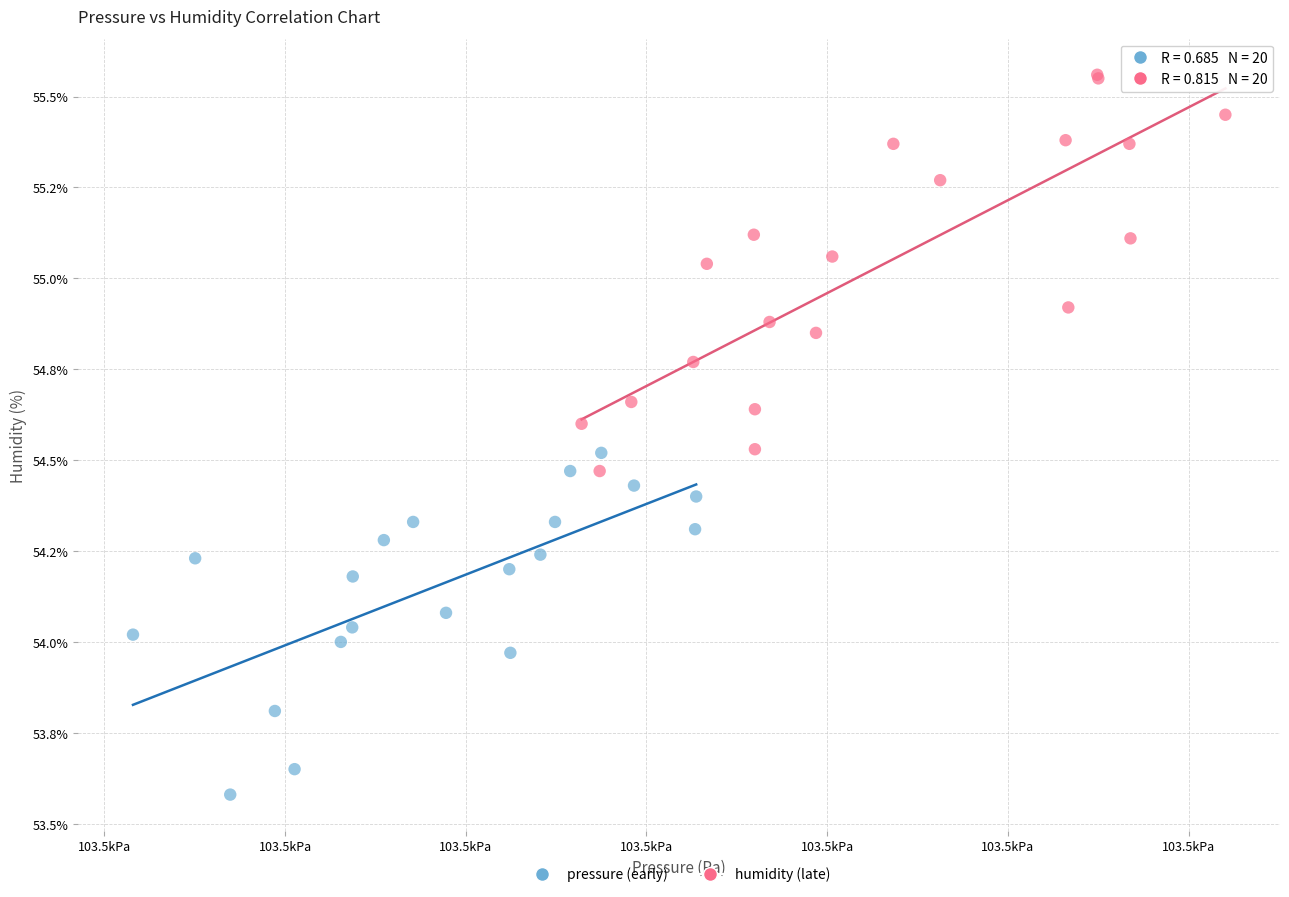

What are all the series names shown in the legend?

pressure (early), humidity (late)